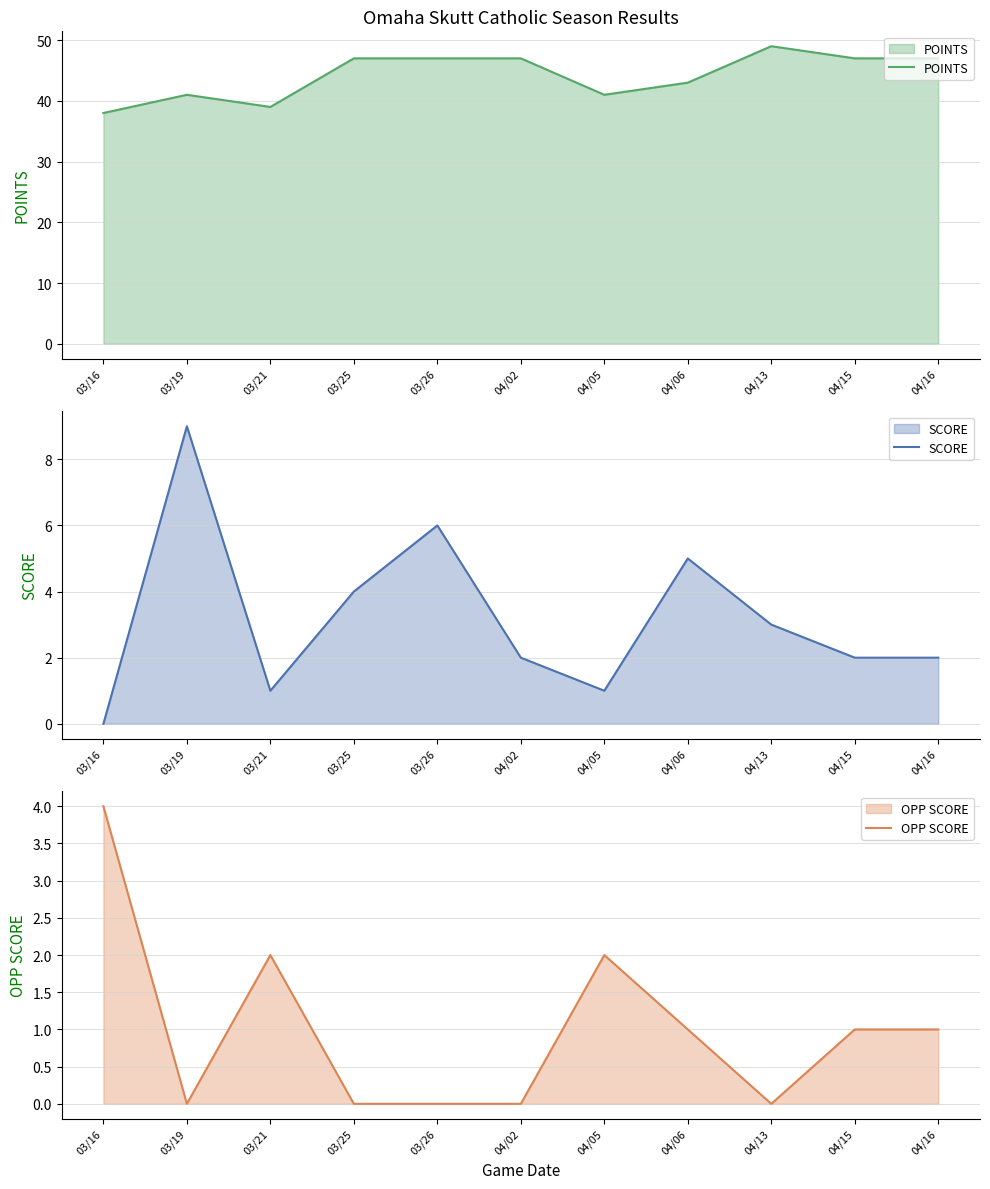

Which category has the highest value across all series?

04/13